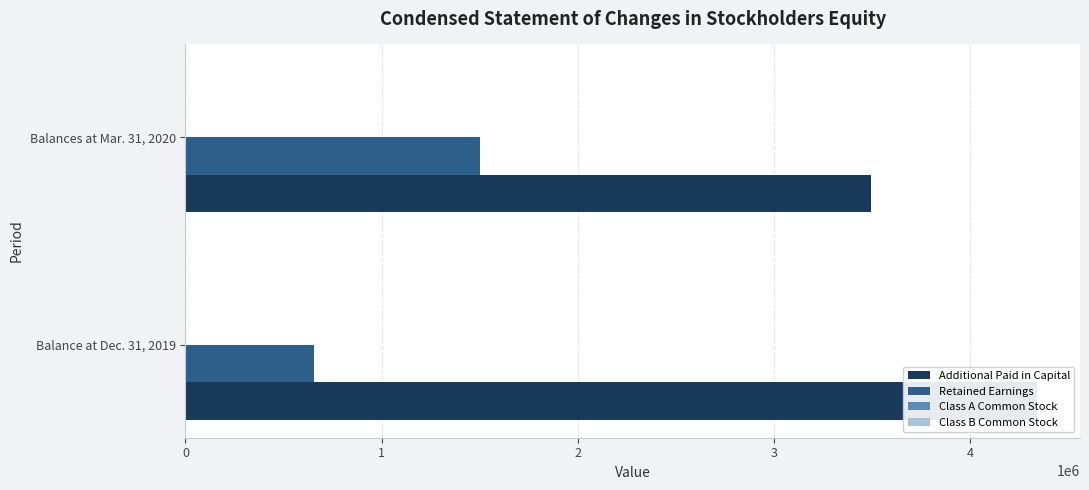

The value of Class A Common Stock at Balances at Mar. 31, 2020 is 220.6. True or false?

False